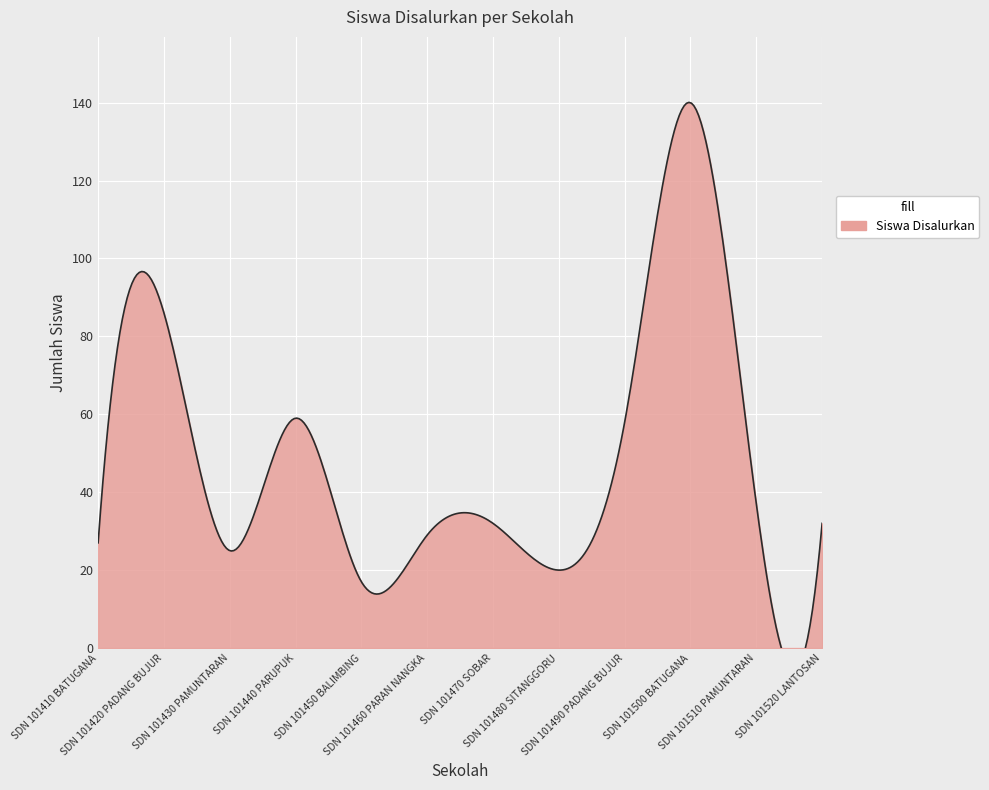

Rank the categories by value from lowest to highest.

SDN 101450 BALIMBING, SDN 101480 SITANGGORU, SDN 101430 PAMUNTARAN, SDN 101410 BATUGANA, SDN 101460 PARAN NANGKA, SDN 101470 SOBAR, SDN 101520 LANTOSAN, SDN 101510 PAMUNTARAN, SDN 101490 PADANG BUJUR, SDN 101440 PARUPUK, SDN 101420 PADANG BUJUR, SDN 101500 BATUGANA